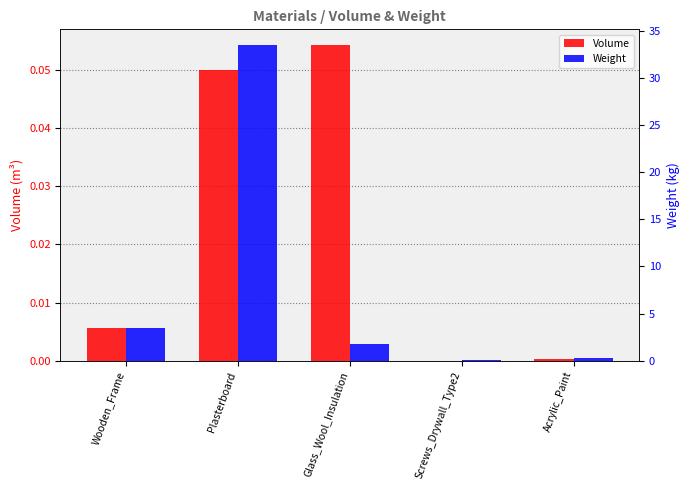

What is the minimum value for Weight?

0.1